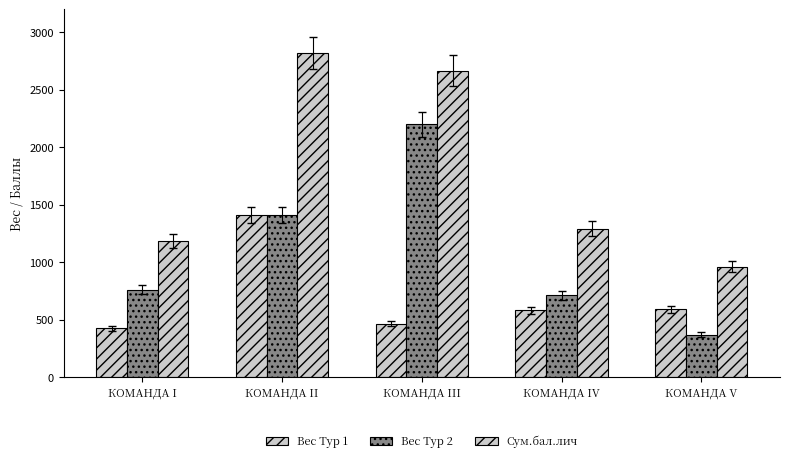

Which category has the highest value across all series?

КОМАНДА II